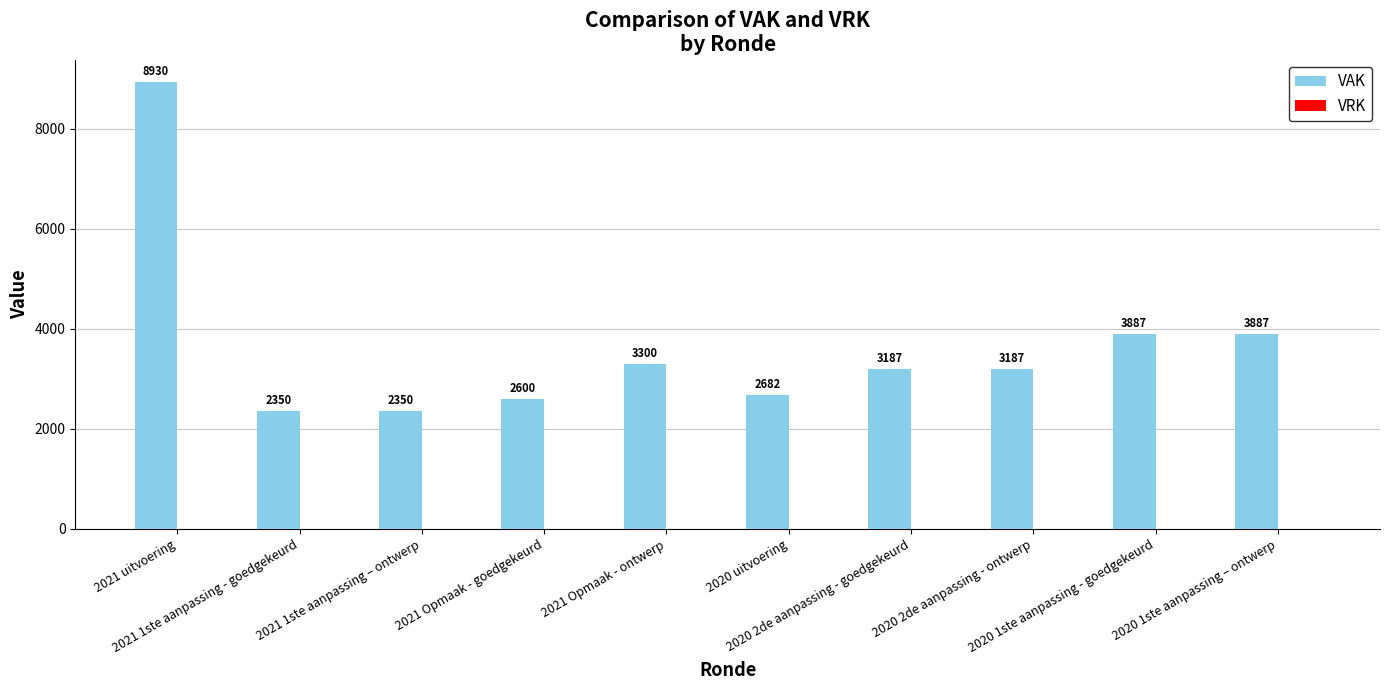

What is the maximum value shown in the chart?

8930